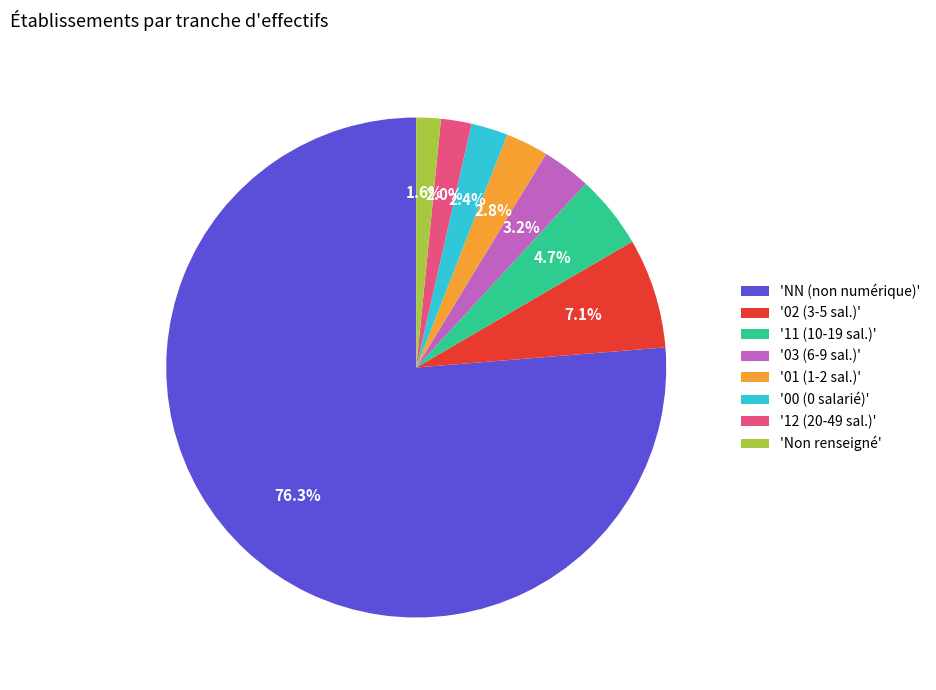

Combined, do '02 (3-5 sal.)' and 'NN (non numérique)' account for over 50%?

Yes